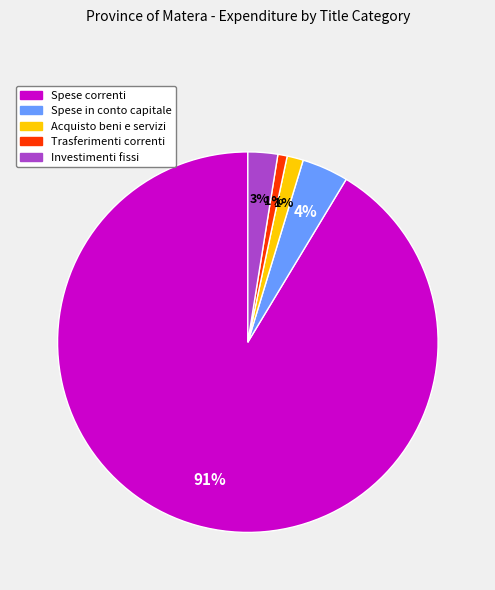

Does any single category account for the majority?

Yes